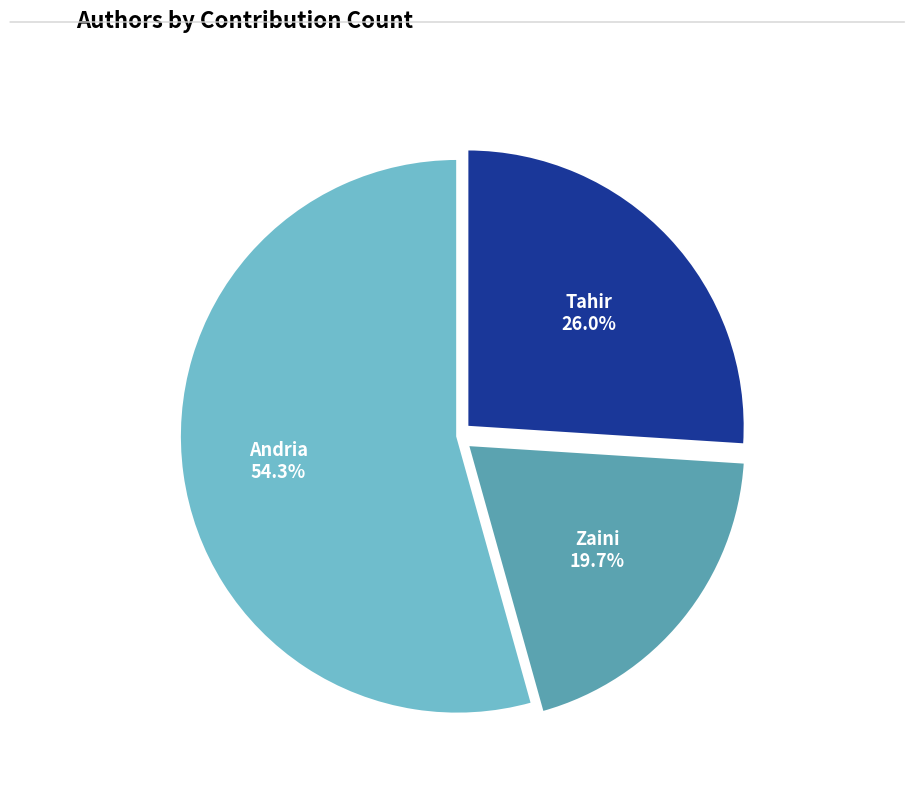

To the nearest percent, what is the average slice percentage?

33%